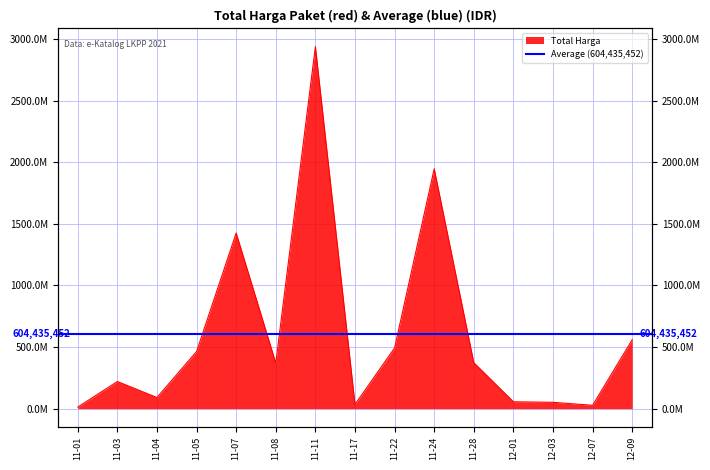

Which label corresponds to the smallest value in the chart?

11-01